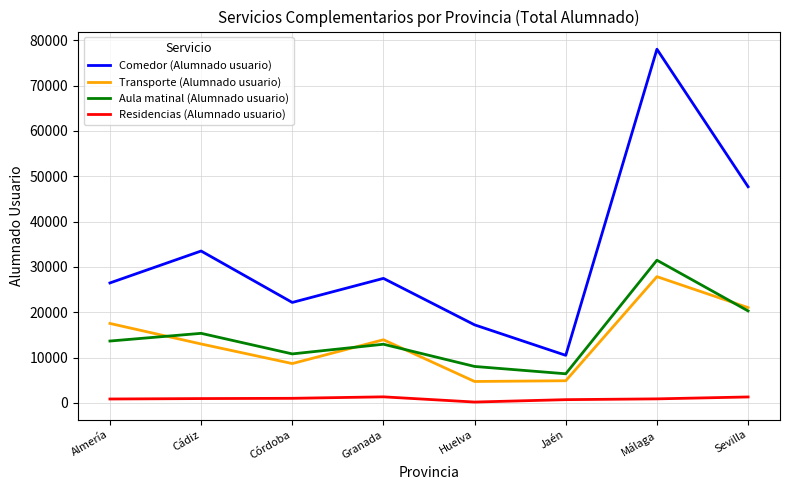

What position from the right is Jaén?

3